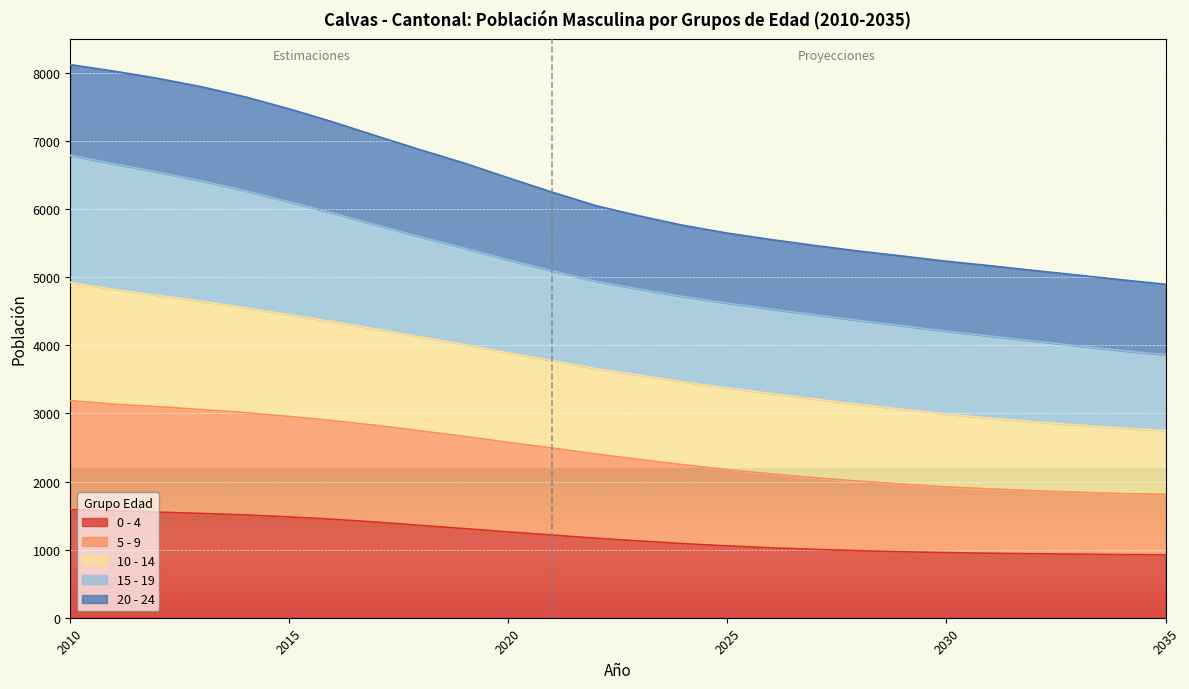

Does the chart display data point markers on the line(s)?

No